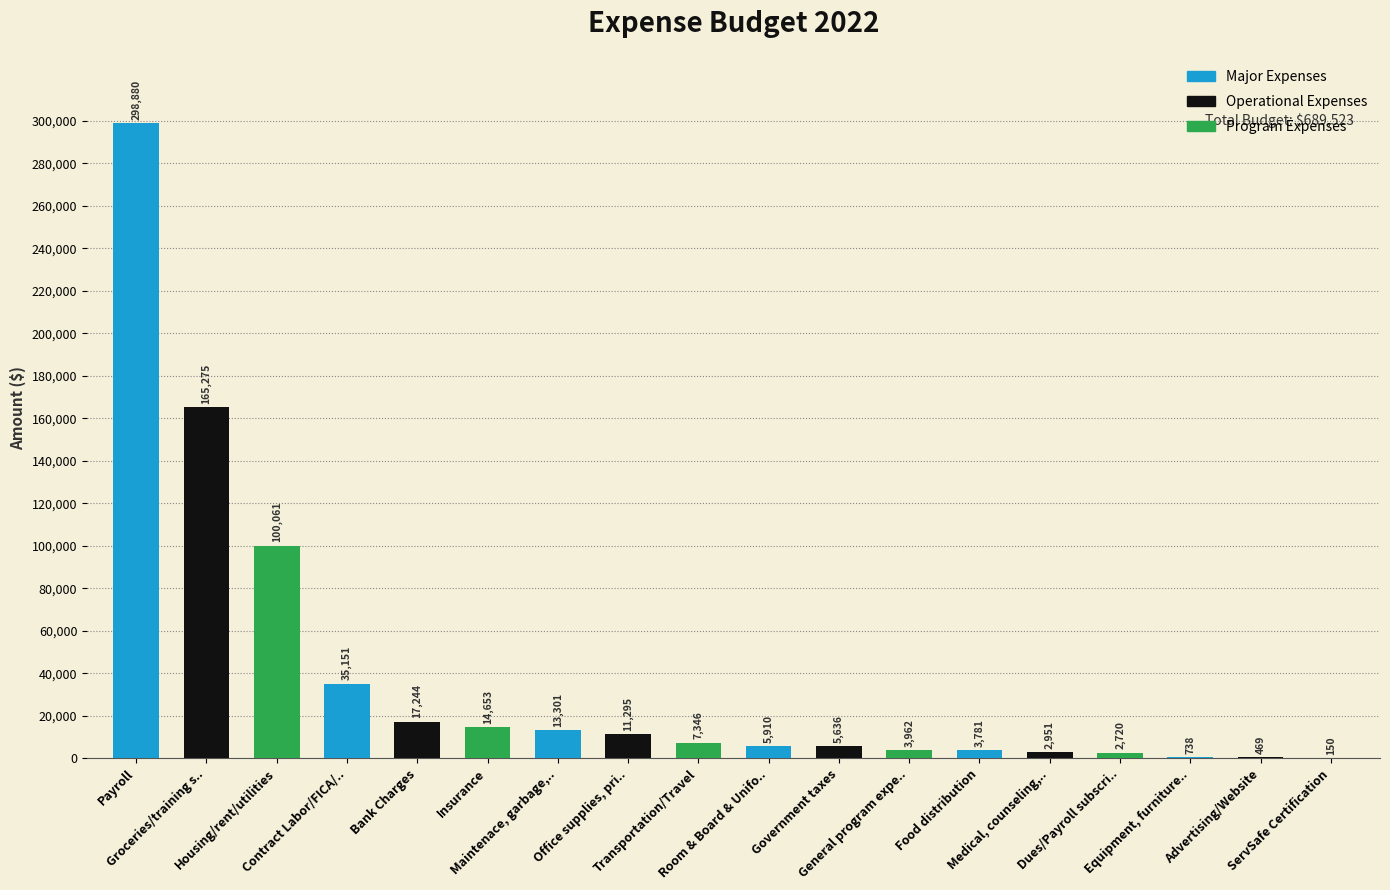

What is the sum of all values?

689523